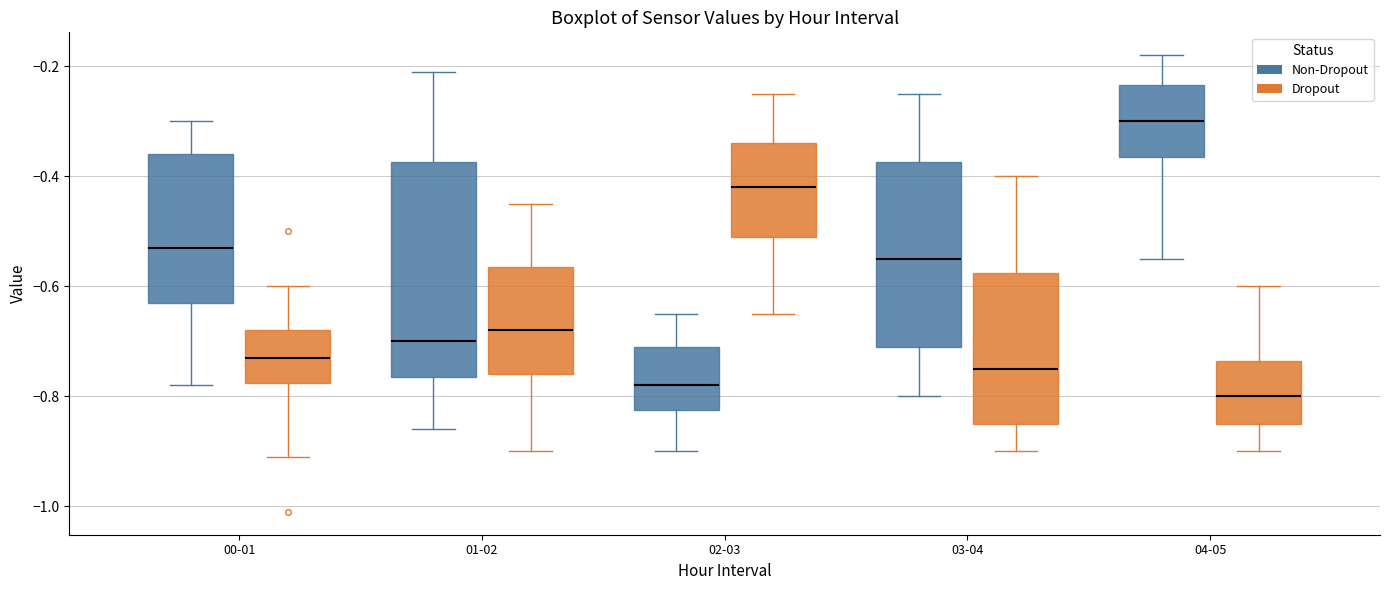

Comparing the boxes themselves (not the whiskers), which one is the tallest?

01-02 (Non-Dropout)